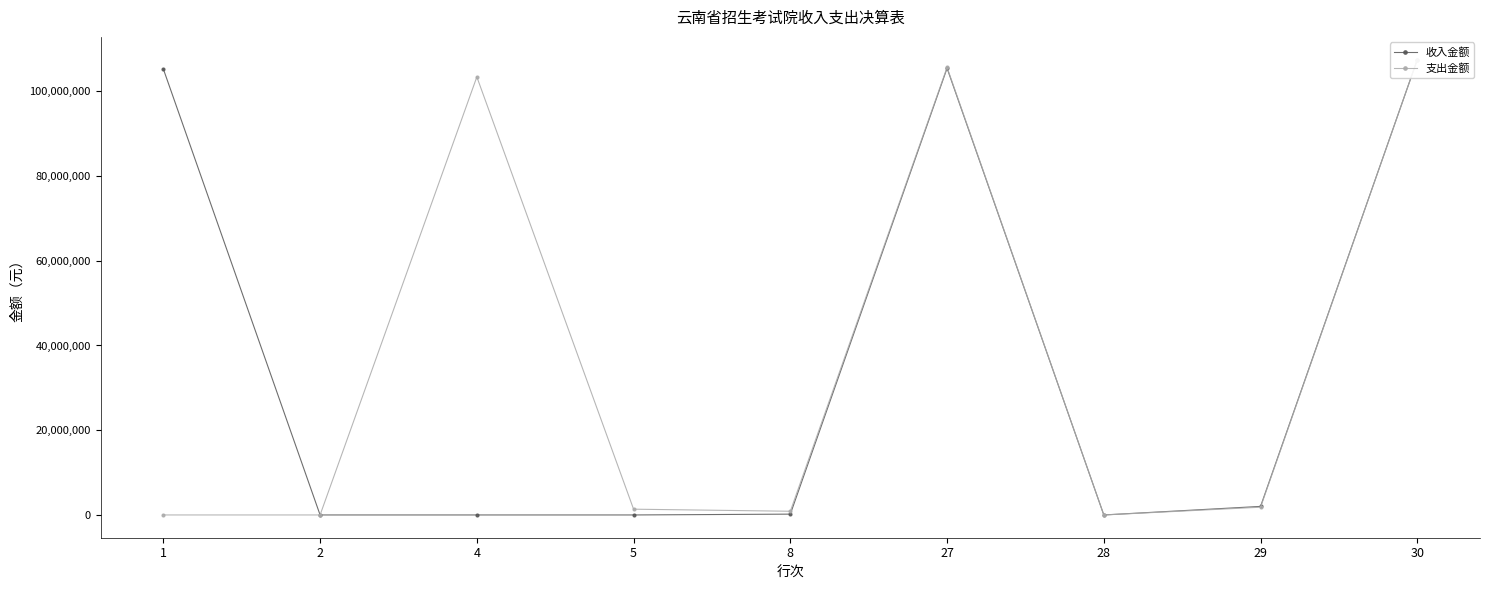

What is the total value across all series at 8?

1070248.9